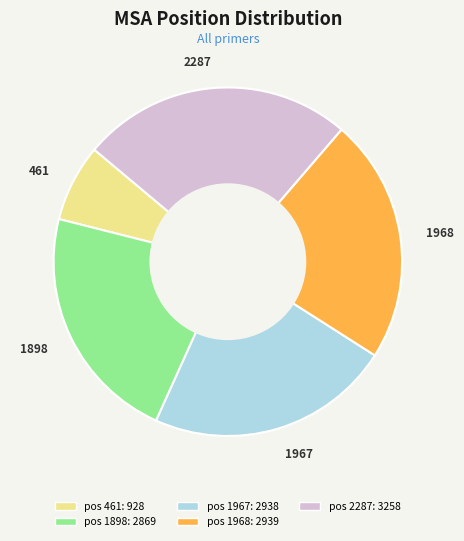

Between 461 and 1967, which is larger?

1967